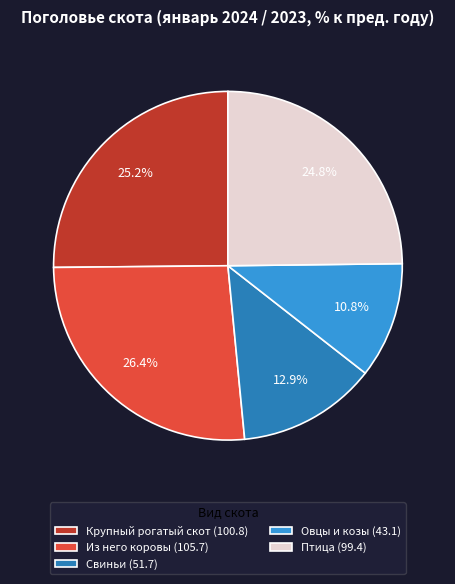

Count the number of slices in the pie.

5